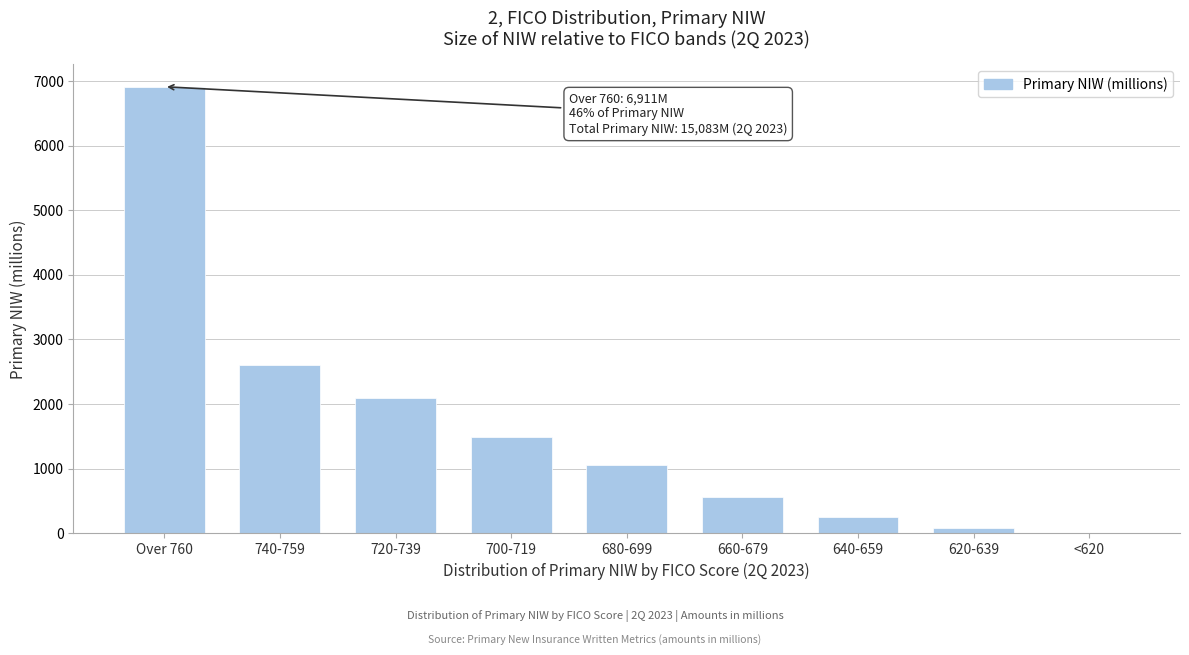

Reading right to left, transcribe all the data shown in this chart.

<620=4	620-639=76	640-659=260	660-679=568	680-699=1060	700-719=1499	720-739=2097	740-759=2608	Over 760=6911